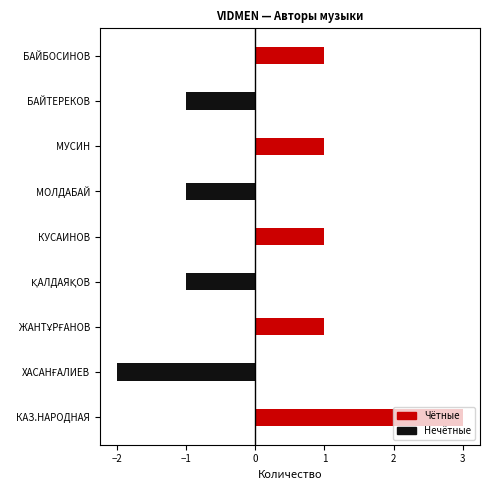

The value at МУСИН КАПАН is 1. True or false?

False